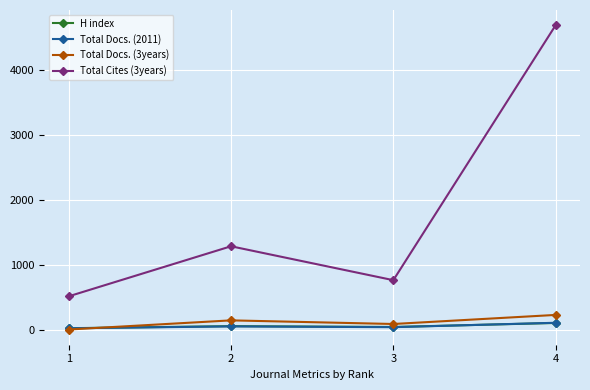

Which series has the widest spread of values?

Total Cites (3years)